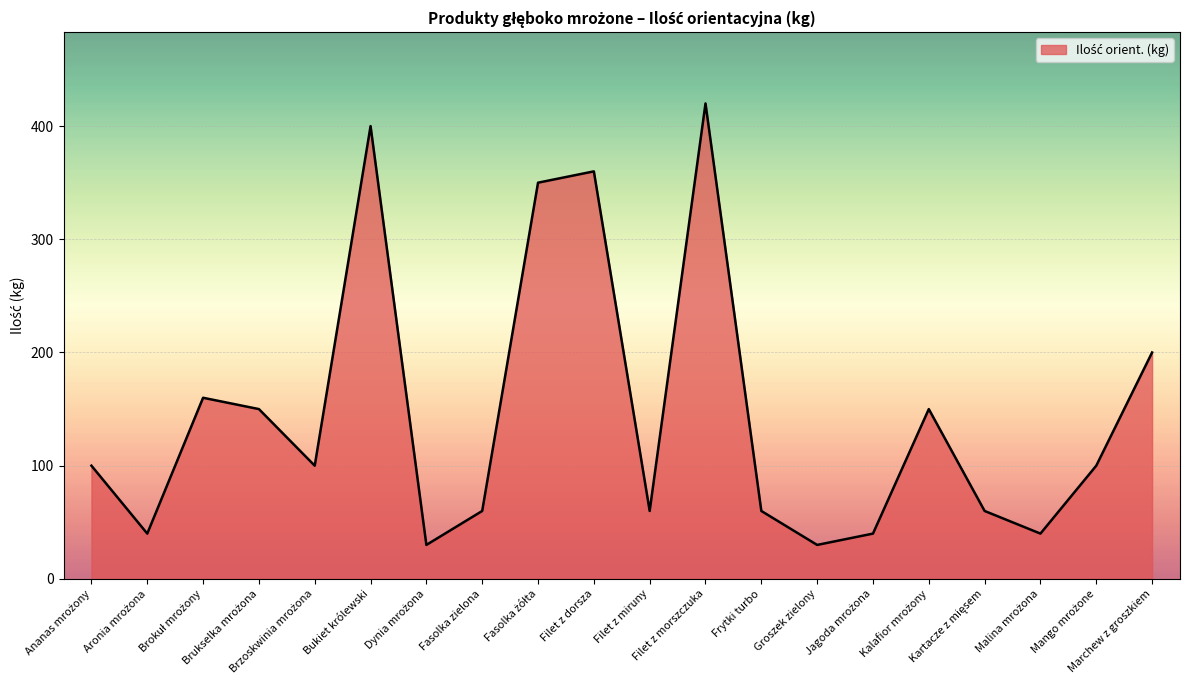

Reading right to left, extract all data points from this chart.

200	100	40	60	150	40	30	60	420	60	360	350	60	30	400	100	150	160	40	100